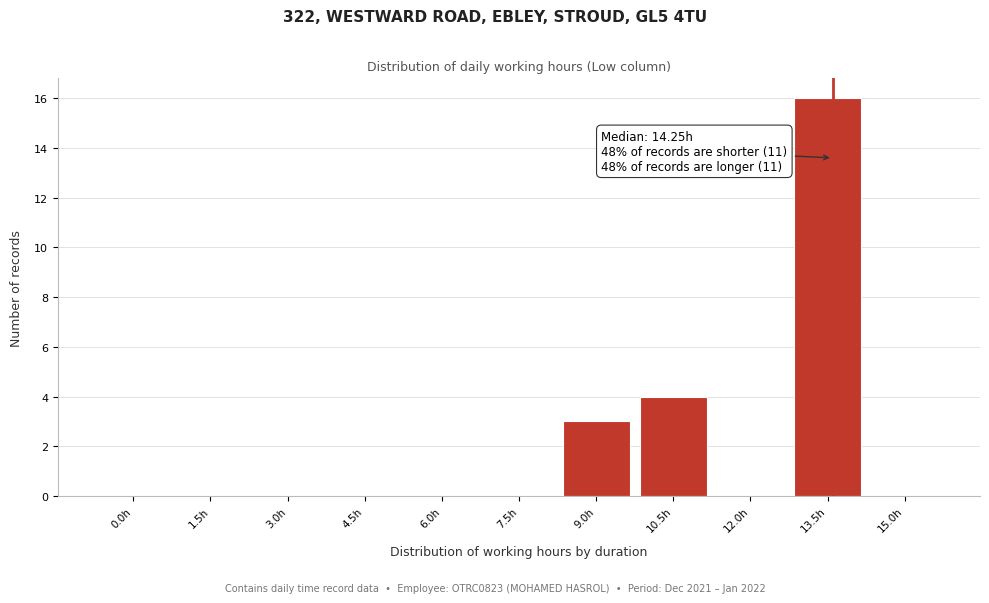

Reading left to right, extract all data points from this chart.

0.0h=0	1.5h=0	3.0h=0	4.5h=0	6.0h=0	7.5h=0	9.0h=3	10.5h=4	12.0h=0	13.5h=16	15.0h=0